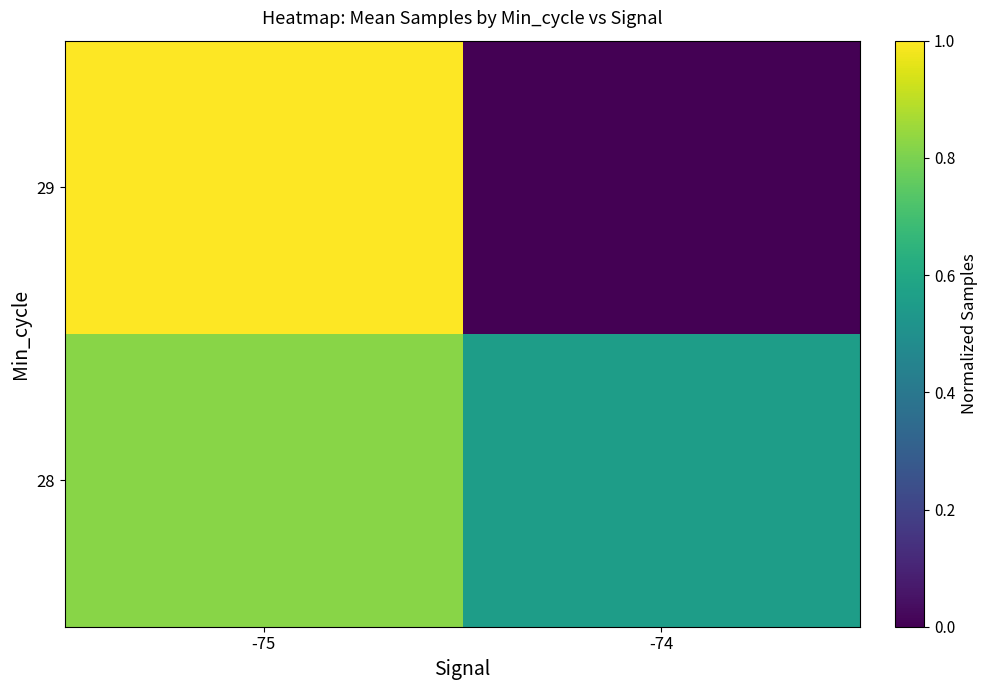

Rank the series at -75 from highest to lowest value.

29, 28